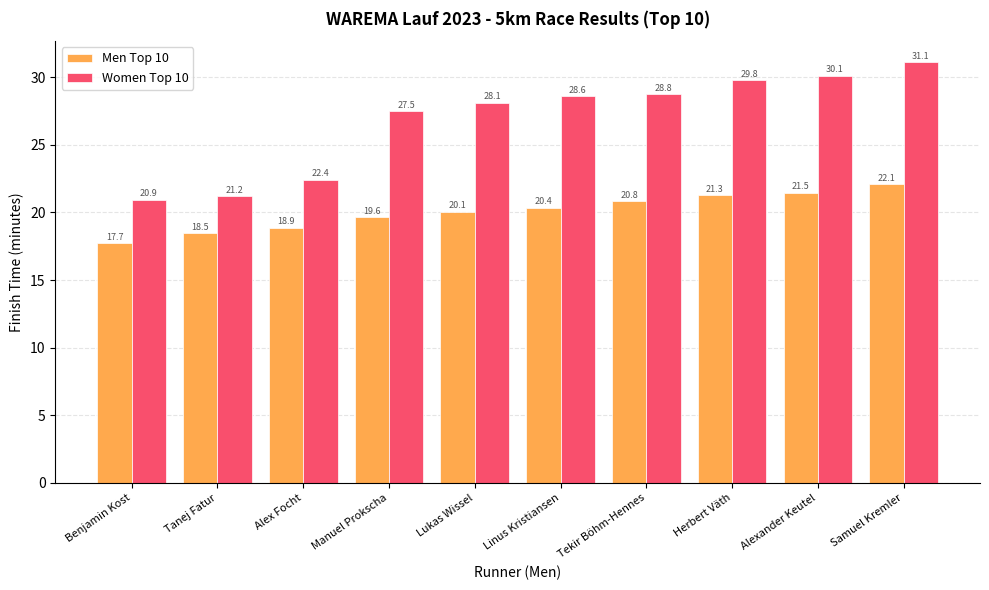

What is the difference between the maximum and second lowest values in the Women Top 10 series?

9.9